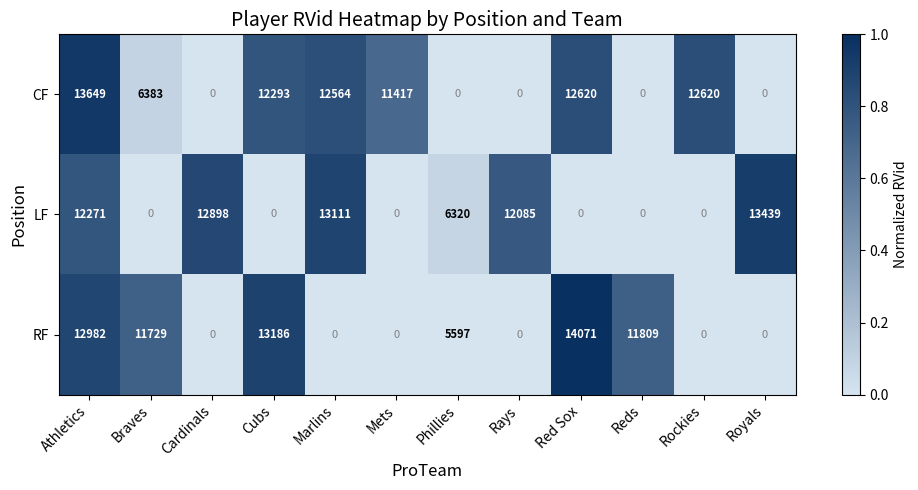

What is the difference between the second highest and second lowest values in the LF series?

13111